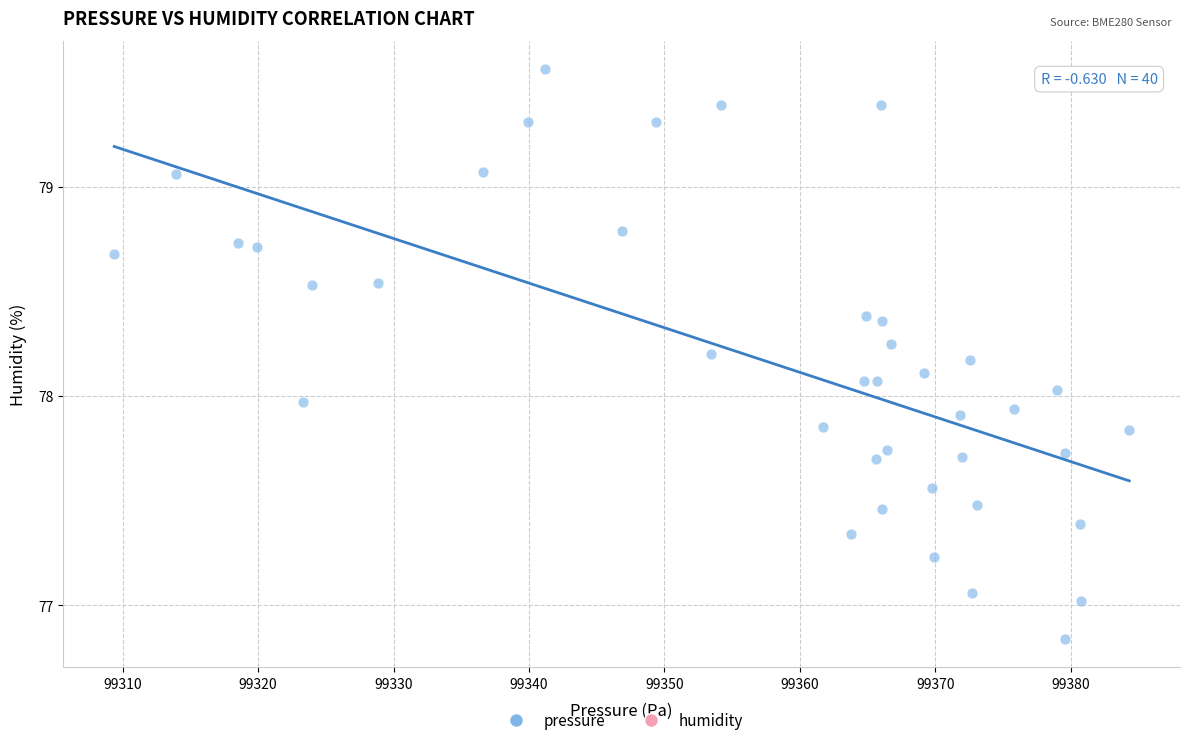

What is the range of X values (max minus min)?

74.9